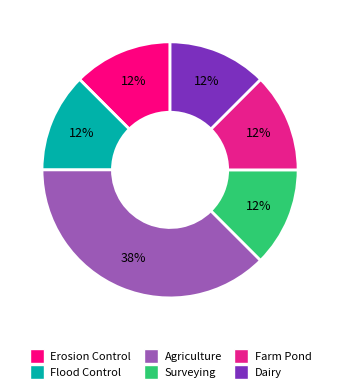

Count the number of slices in the pie.

6